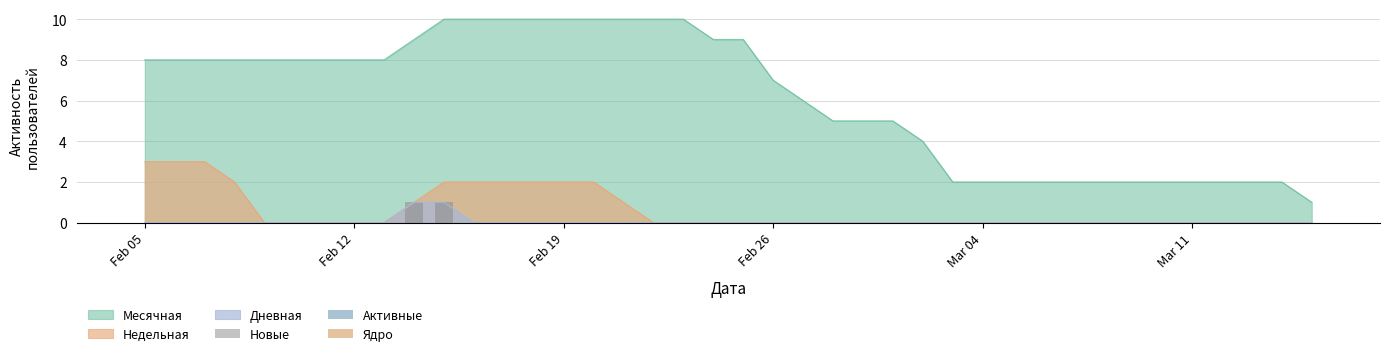

The Недельная series shows 0 at Feb 26. True or false?

True